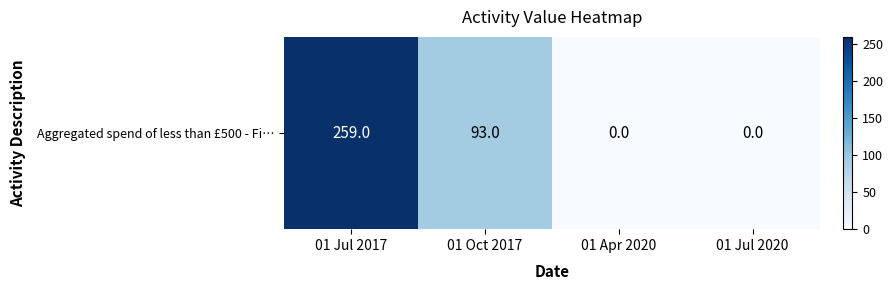

The value at 01 Jul 2017 is 259. True or false?

True